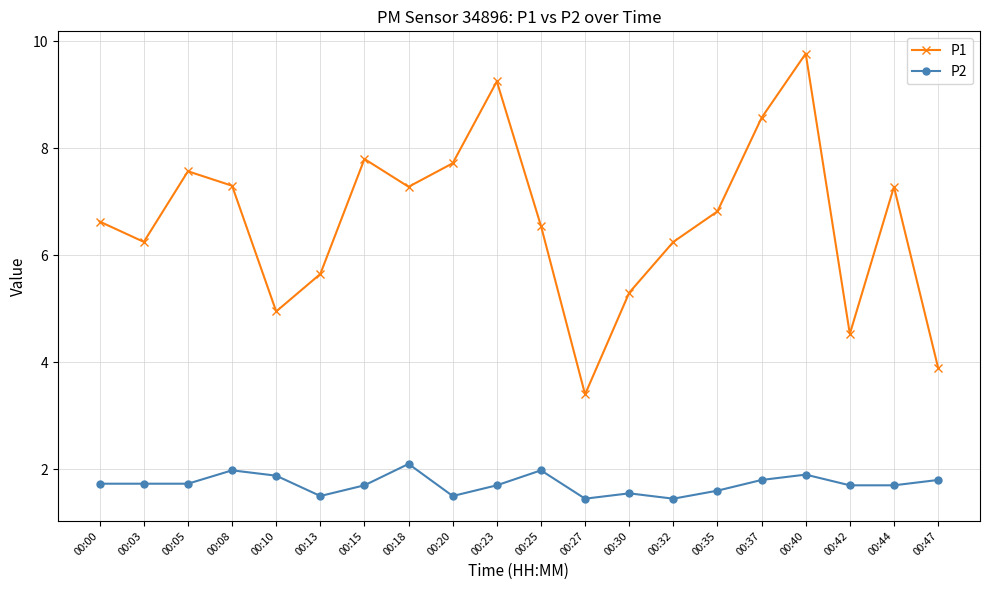

The value of P1 at 00:37 is 12.0. True or false?

False